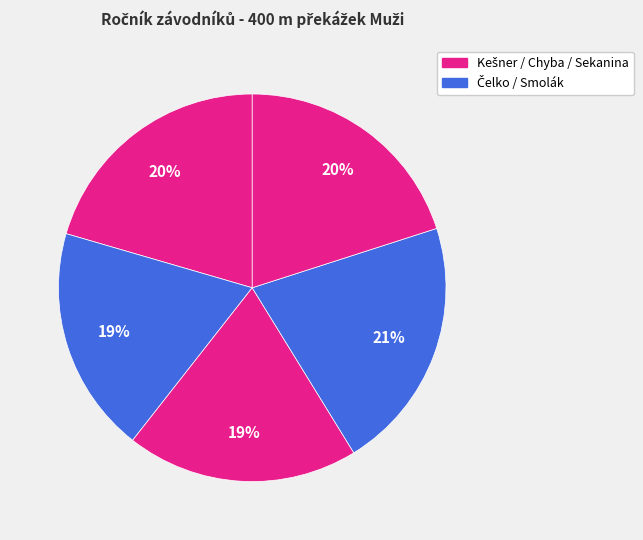

Count the number of slices in the pie.

5